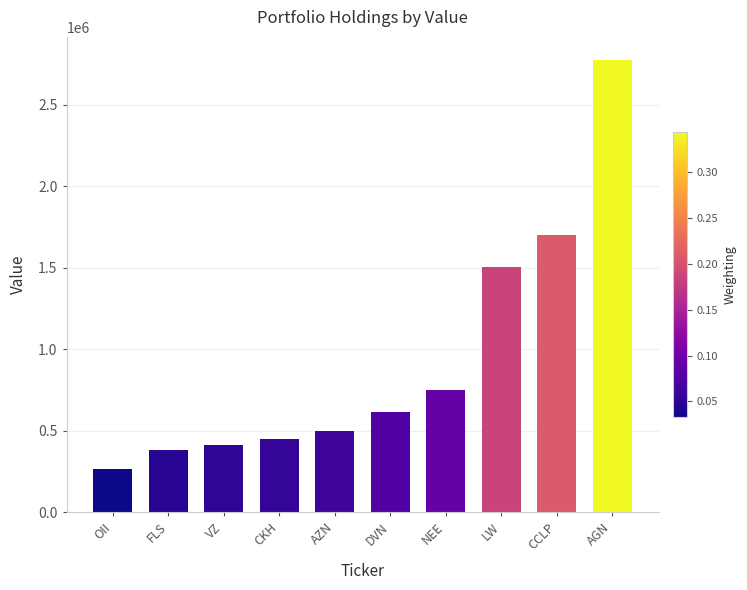

What is the value of the 7th bar from the left?

746000